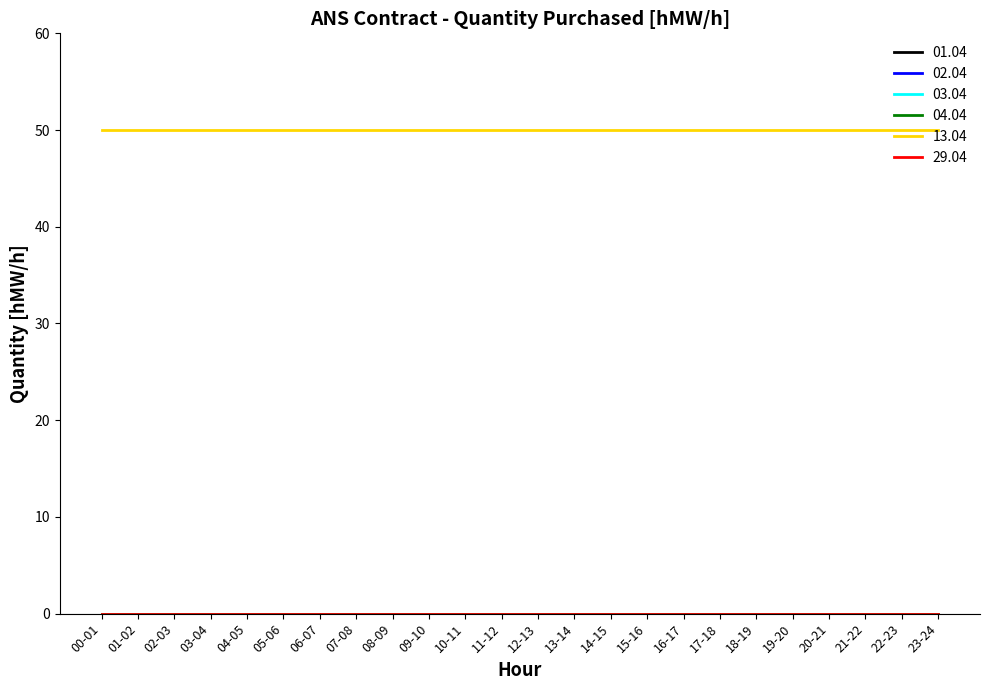

Does the chart display data point markers on the line(s)?

No